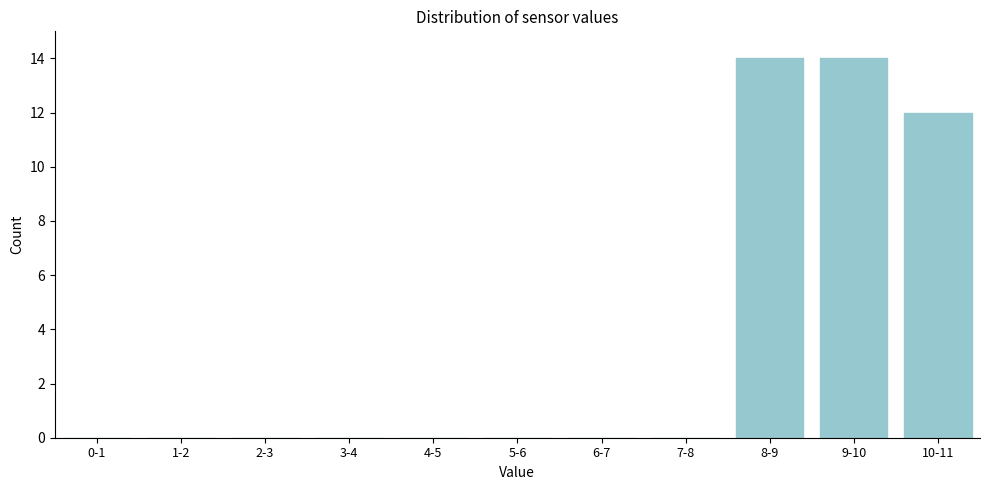

Reading left to right, extract all data points from this chart.

0-1=0	1-2=0	2-3=0	3-4=0	4-5=0	5-6=0	6-7=0	7-8=0	8-9=14	9-10=14	10-11=12